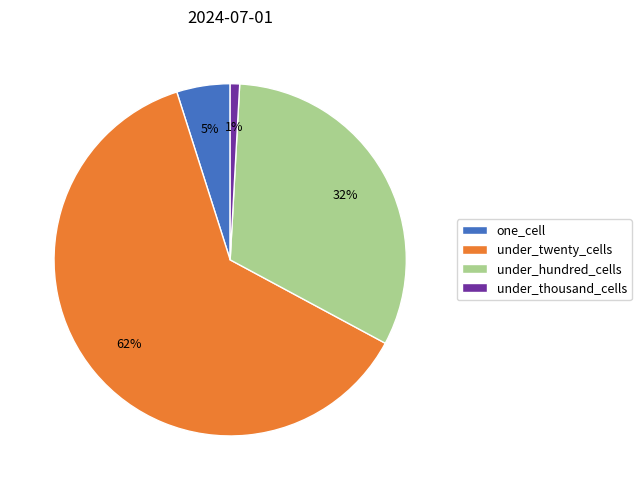

Combined, do one_cell and under_twenty_cells account for over 50%?

Yes